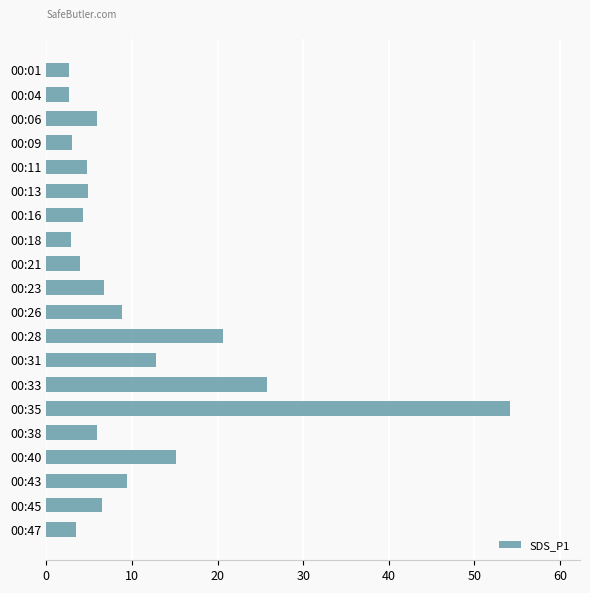

True or false: the data shows 5.6 at 00:47.

False